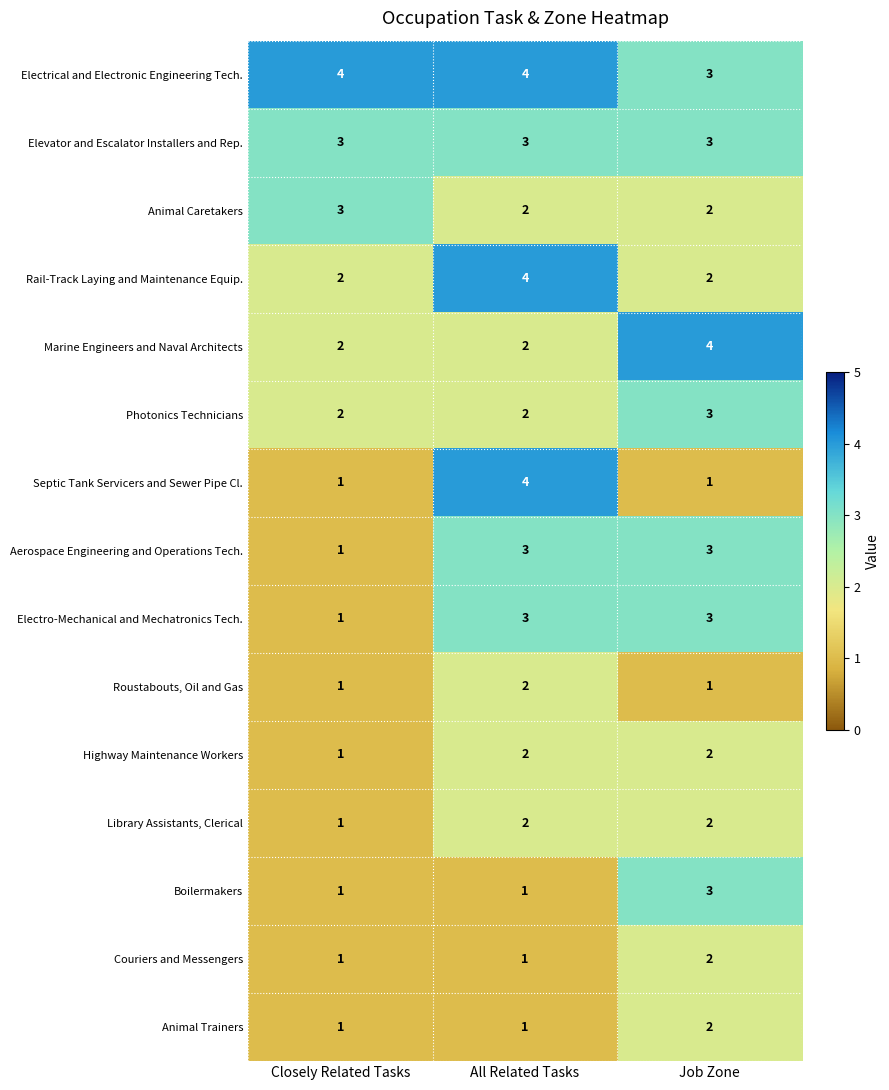

The value of Electro-Mechanical and Mechatronics Tech. at All Related Tasks is 3. True or false?

True